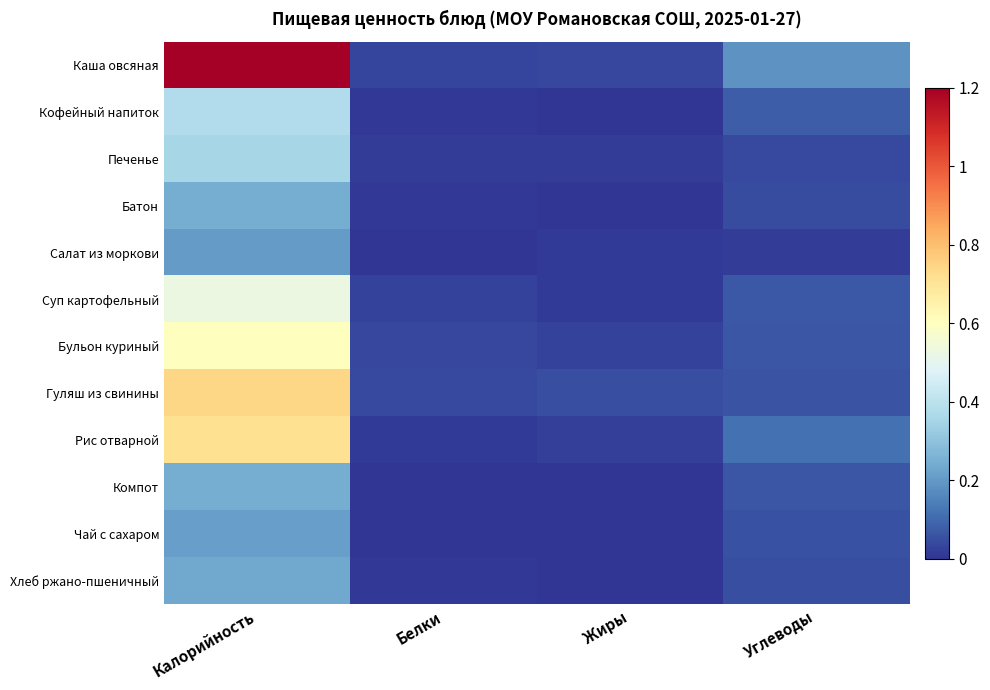

How many categories are shown in the chart?

4